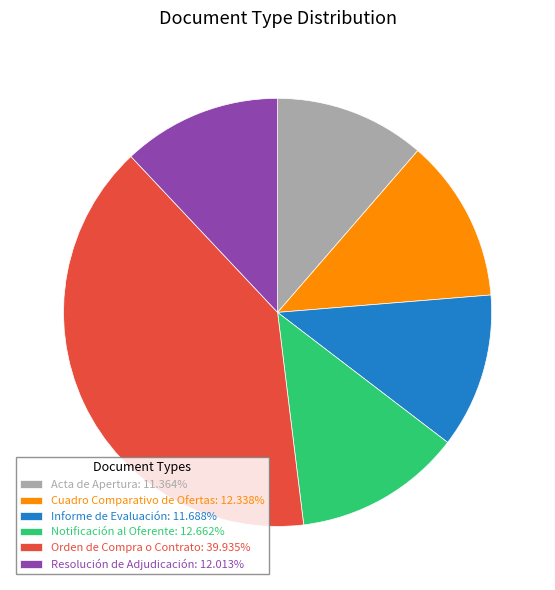

Is the sum of Informe de Evaluación: 11.688% and Notificación al Oferente: 12.662% greater than half?

No